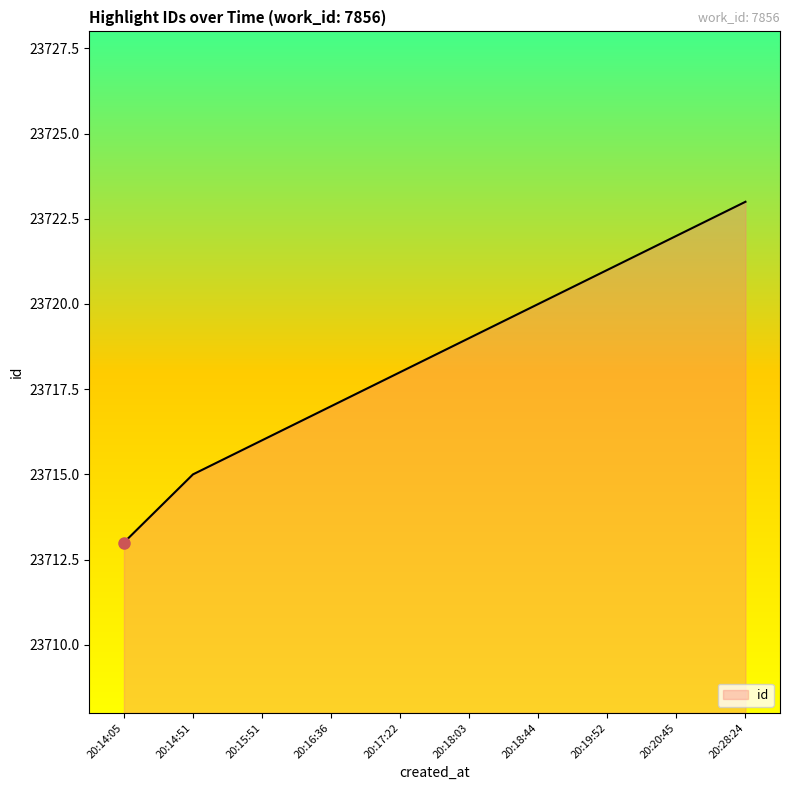

Does the chart display data point markers on the line(s)?

No